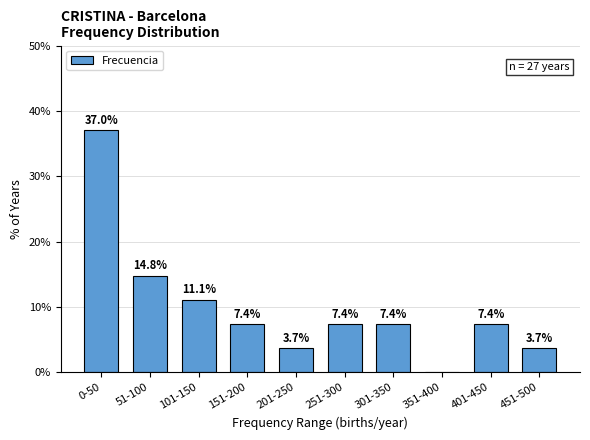

Reading left to right, extract all data points from this chart.

0-50=37.0	51-100=14.8	101-150=11.1	151-200=7.4	201-250=3.7	251-300=7.4	301-350=7.4	351-400=0.0	401-450=7.4	451-500=3.7